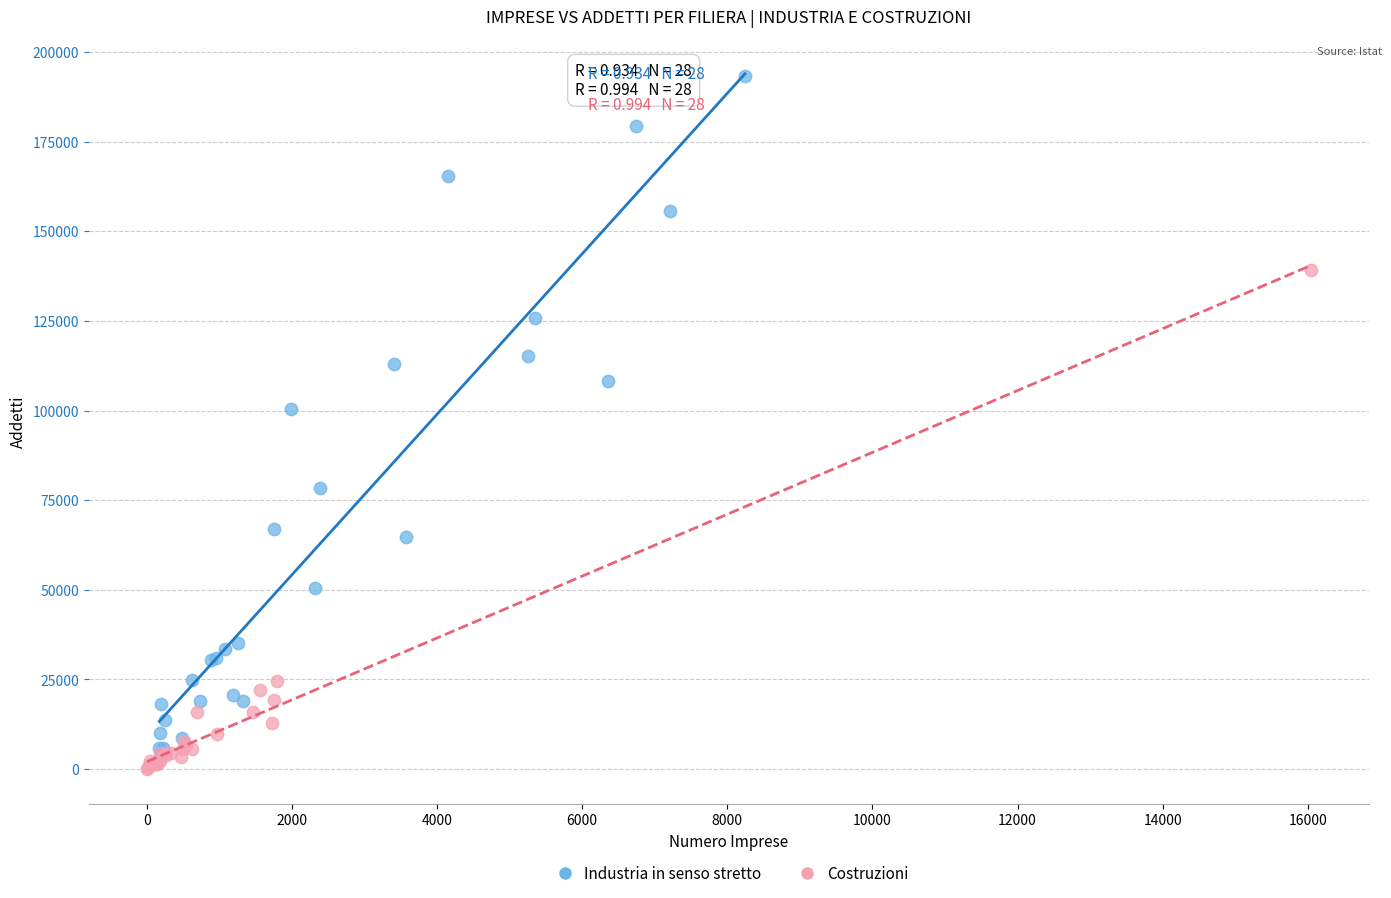

Which series contains the lowest Y value?

Costruzioni